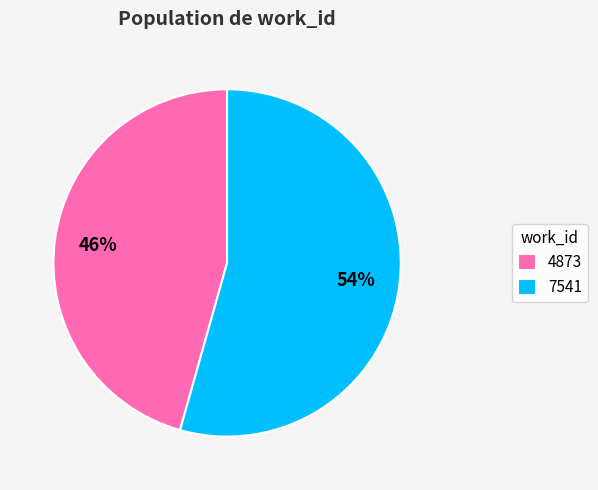

How many slices are in this pie chart?

2